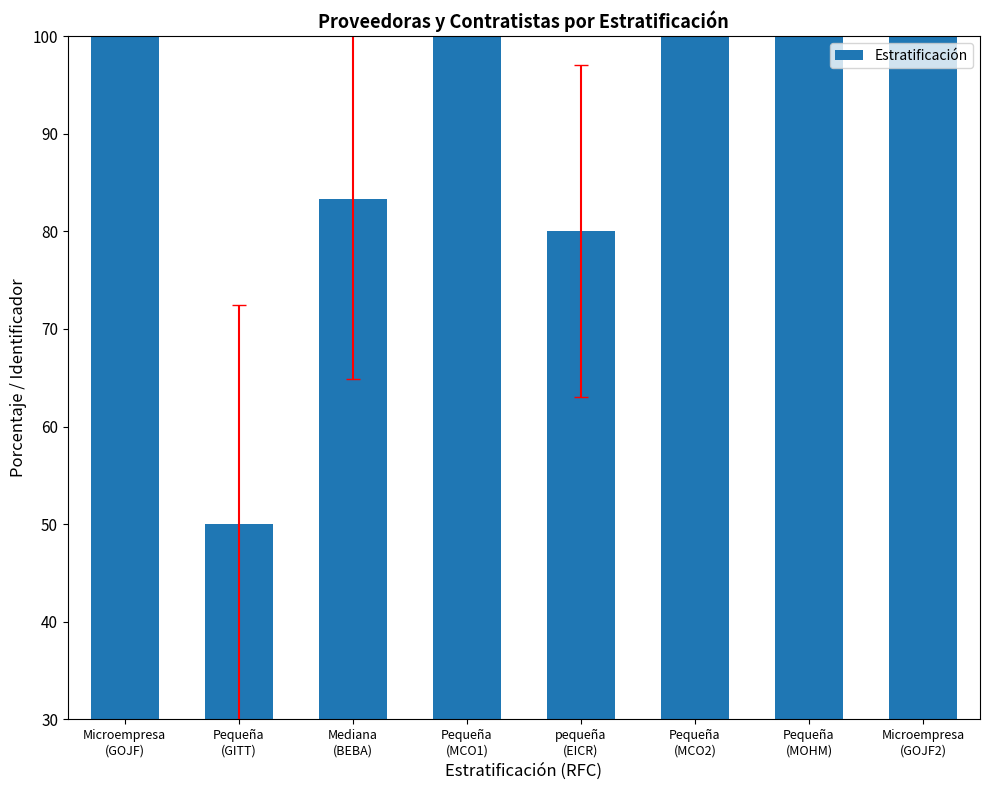

What is the label of the 4th bar from the left?

Pequeña
(MCO1)